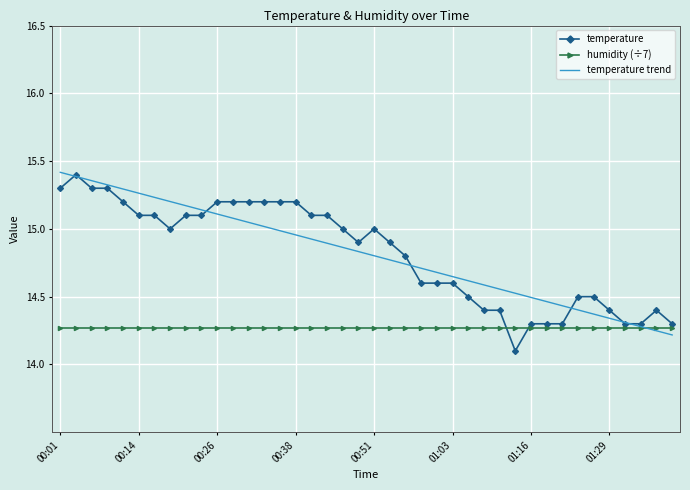

What is the smallest value displayed?

14.1